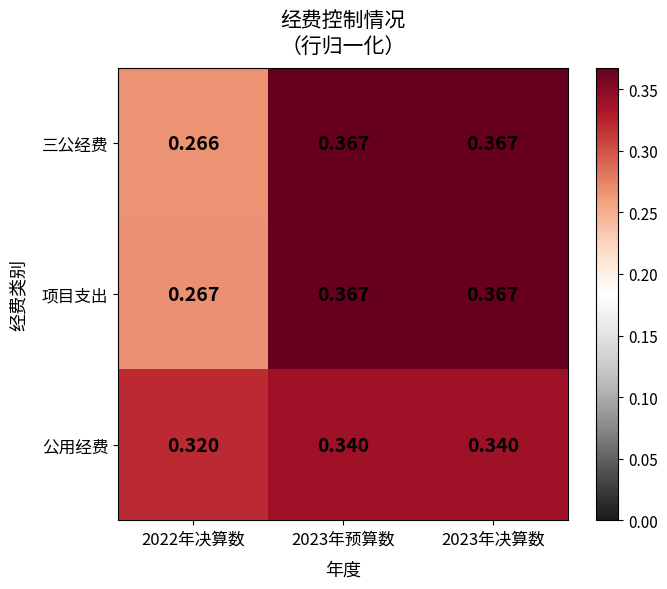

Which series has the largest total across all categories?

项目支出